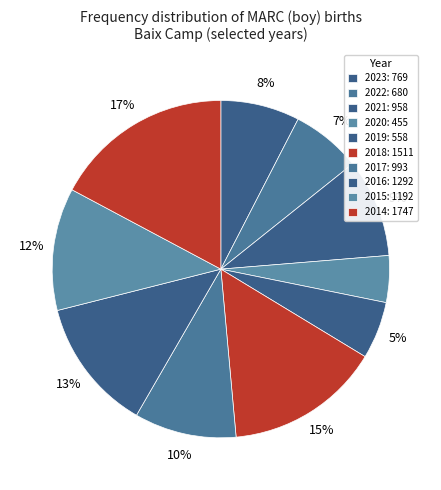

Is there a majority slice in this chart?

No